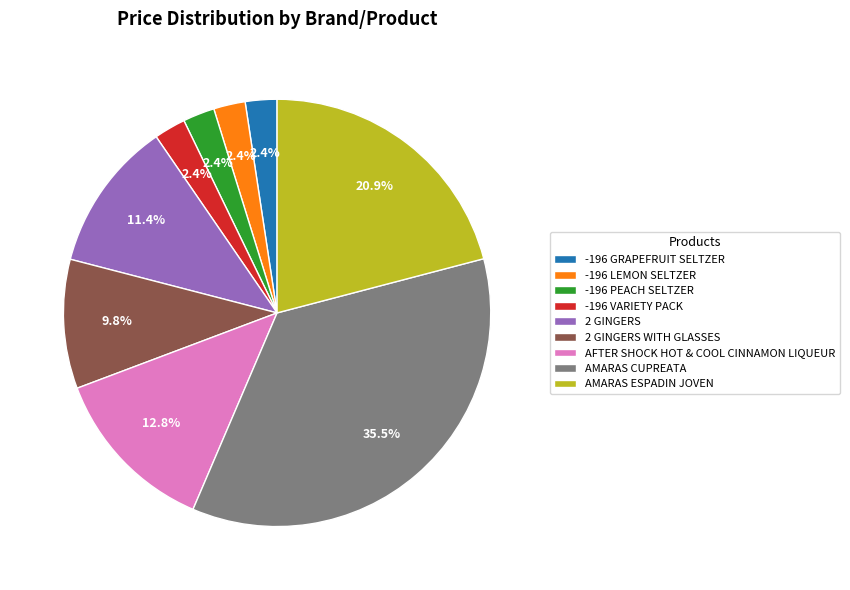

Does any single category account for the majority?

No